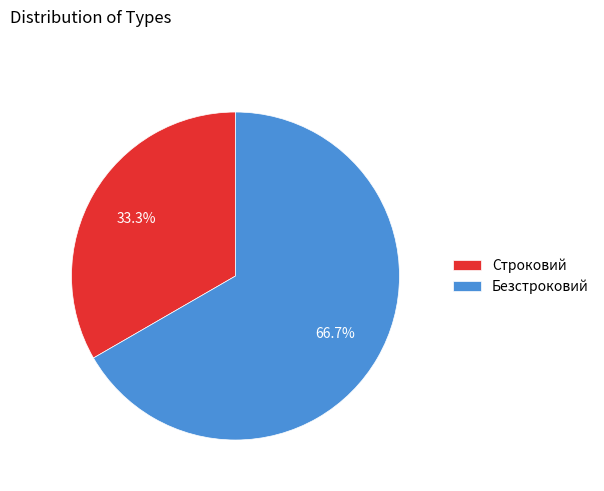

Which has a higher value, Безстроковий or Строковий?

Безстроковий